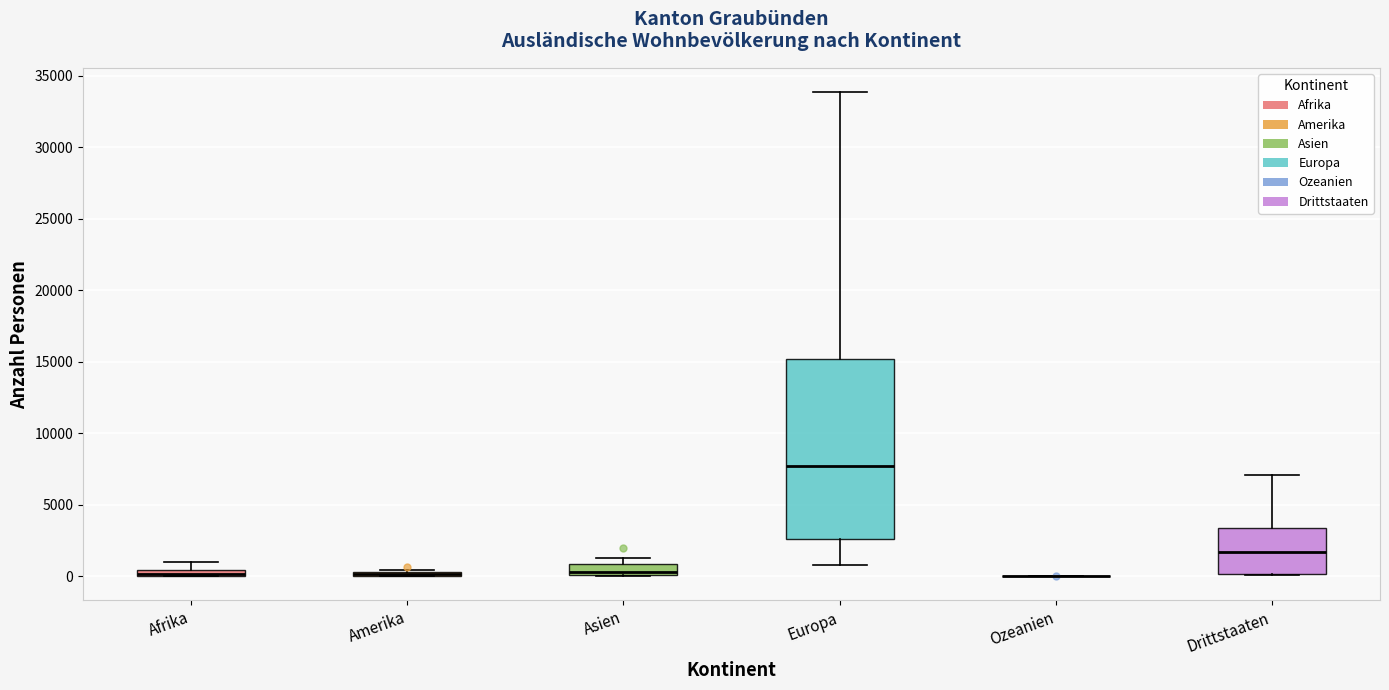

Where does the median line of the box for Drittstaaten sit on the y-axis? The values are not printed on the chart, so give them approximately, as read against the axis.

1500